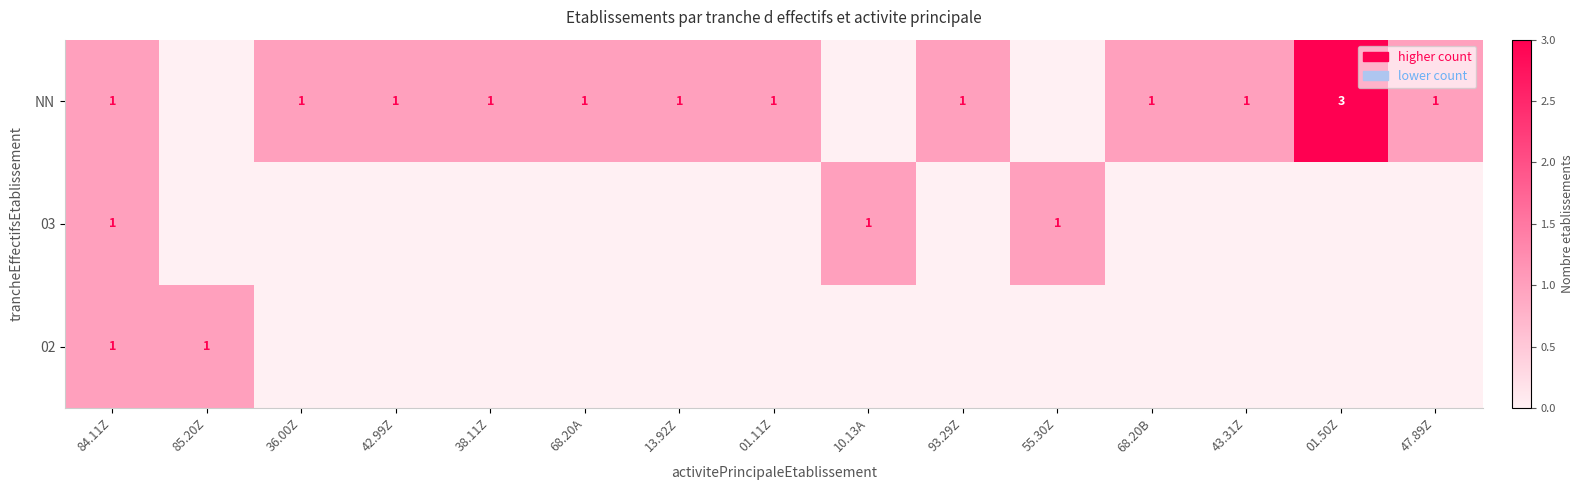

Is it true that NN equals 1 at 93.29Z?

True